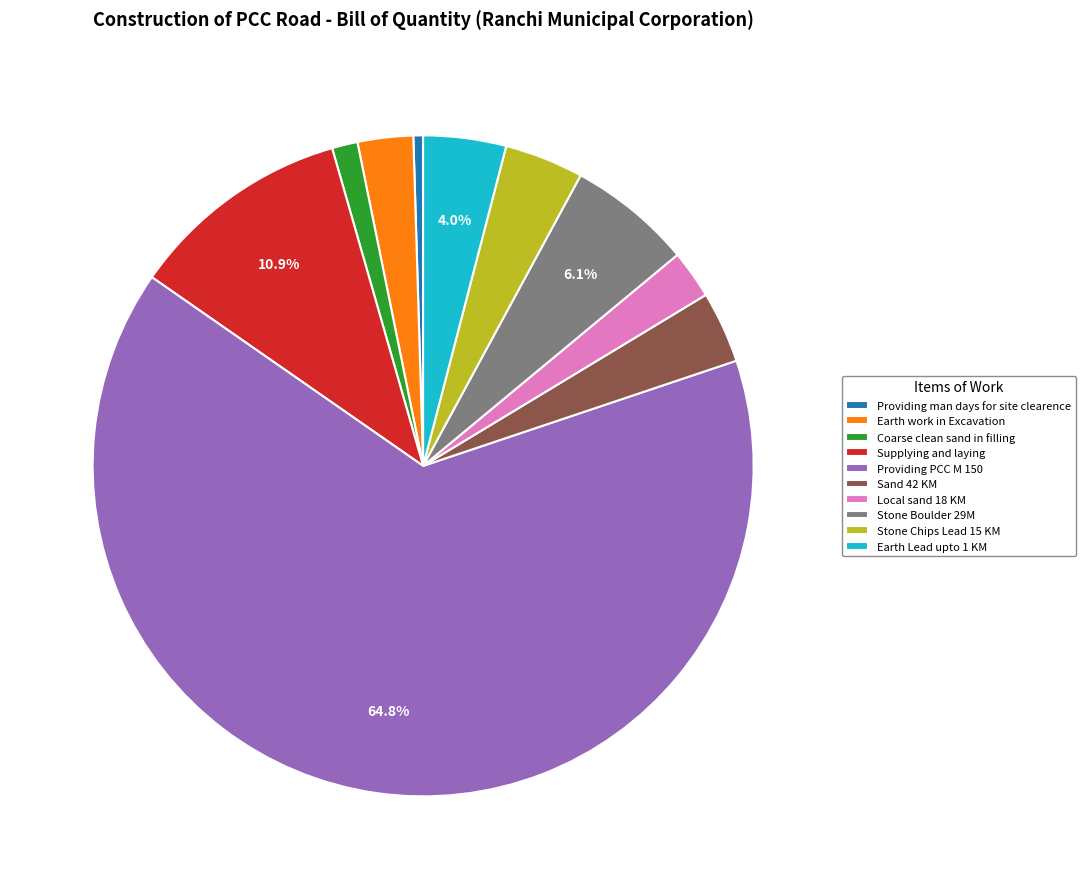

Approximately how many times larger is the value at Coarse clean sand in filling compared to Local sand 18 KM?

0.5